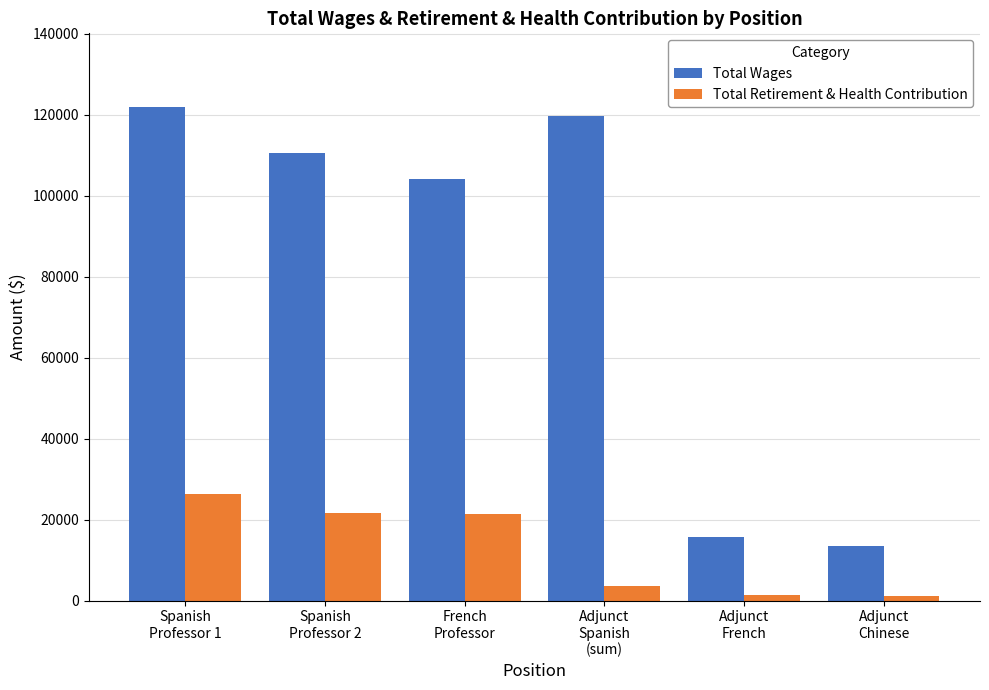

How many bars are there in total?

12